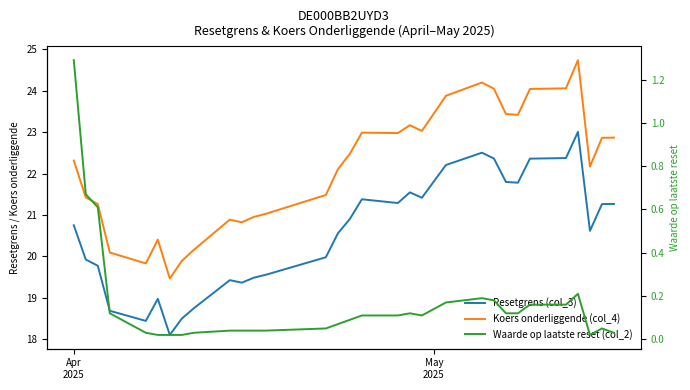

At how many categories does at least one series exceed 24?

5